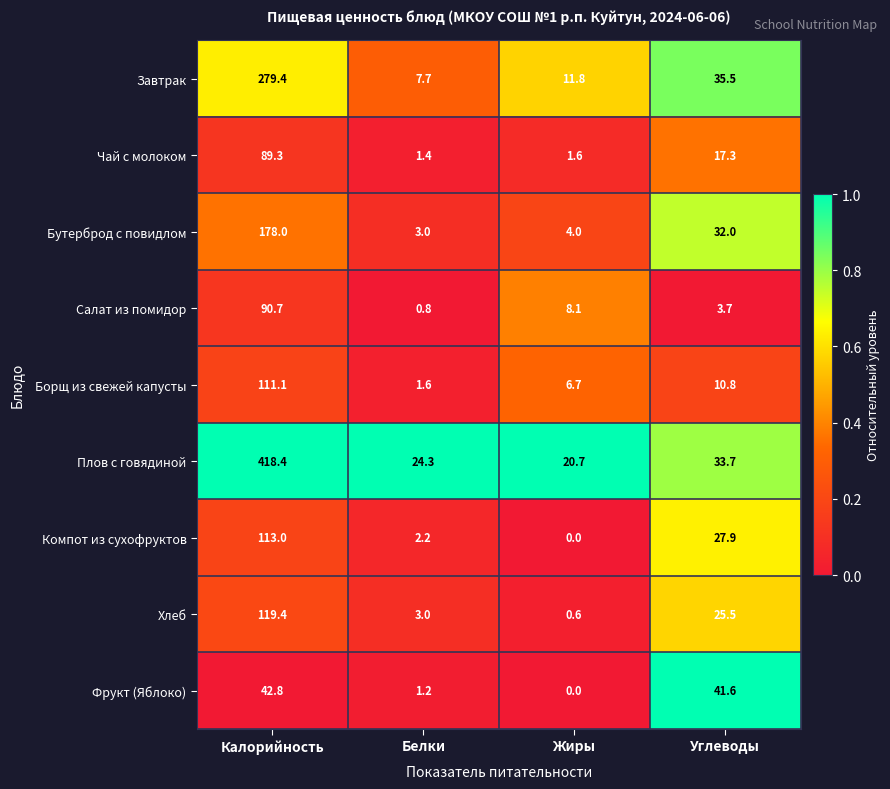

What is the maximum value for Хлеб?

119.4